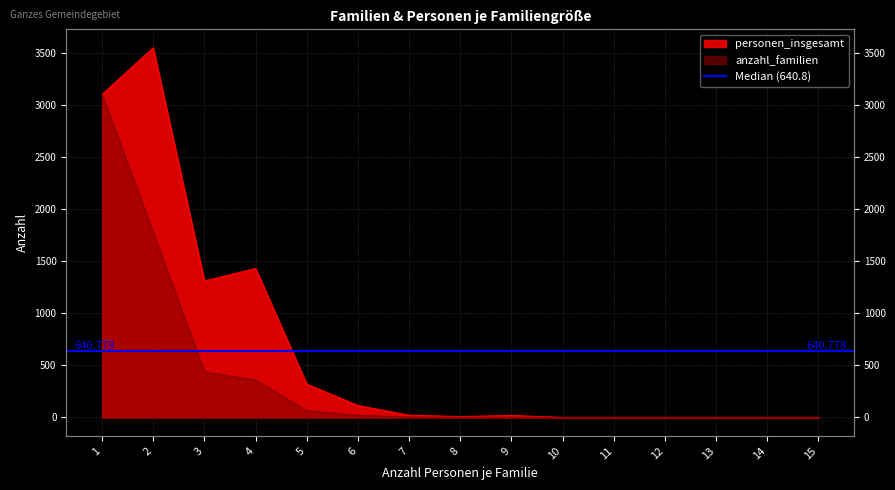

Does the chart display data point markers on the line(s)?

No